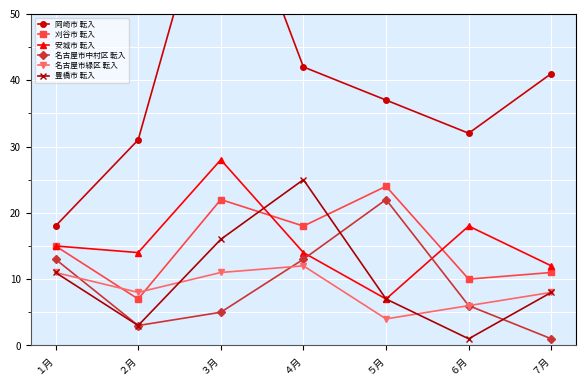

How many values in the 刈谷市 転入 series exceed 15?

3